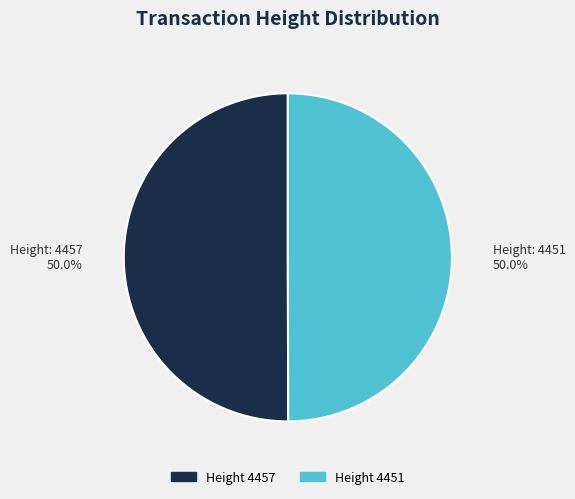

How many slices are in this pie chart?

2